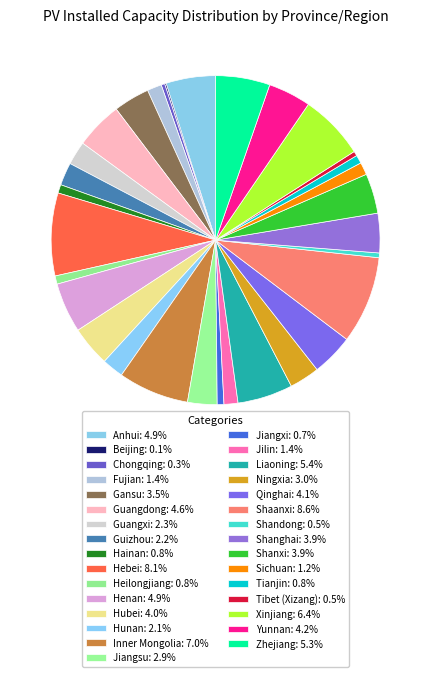

Is Hebei the majority of the pie?

No